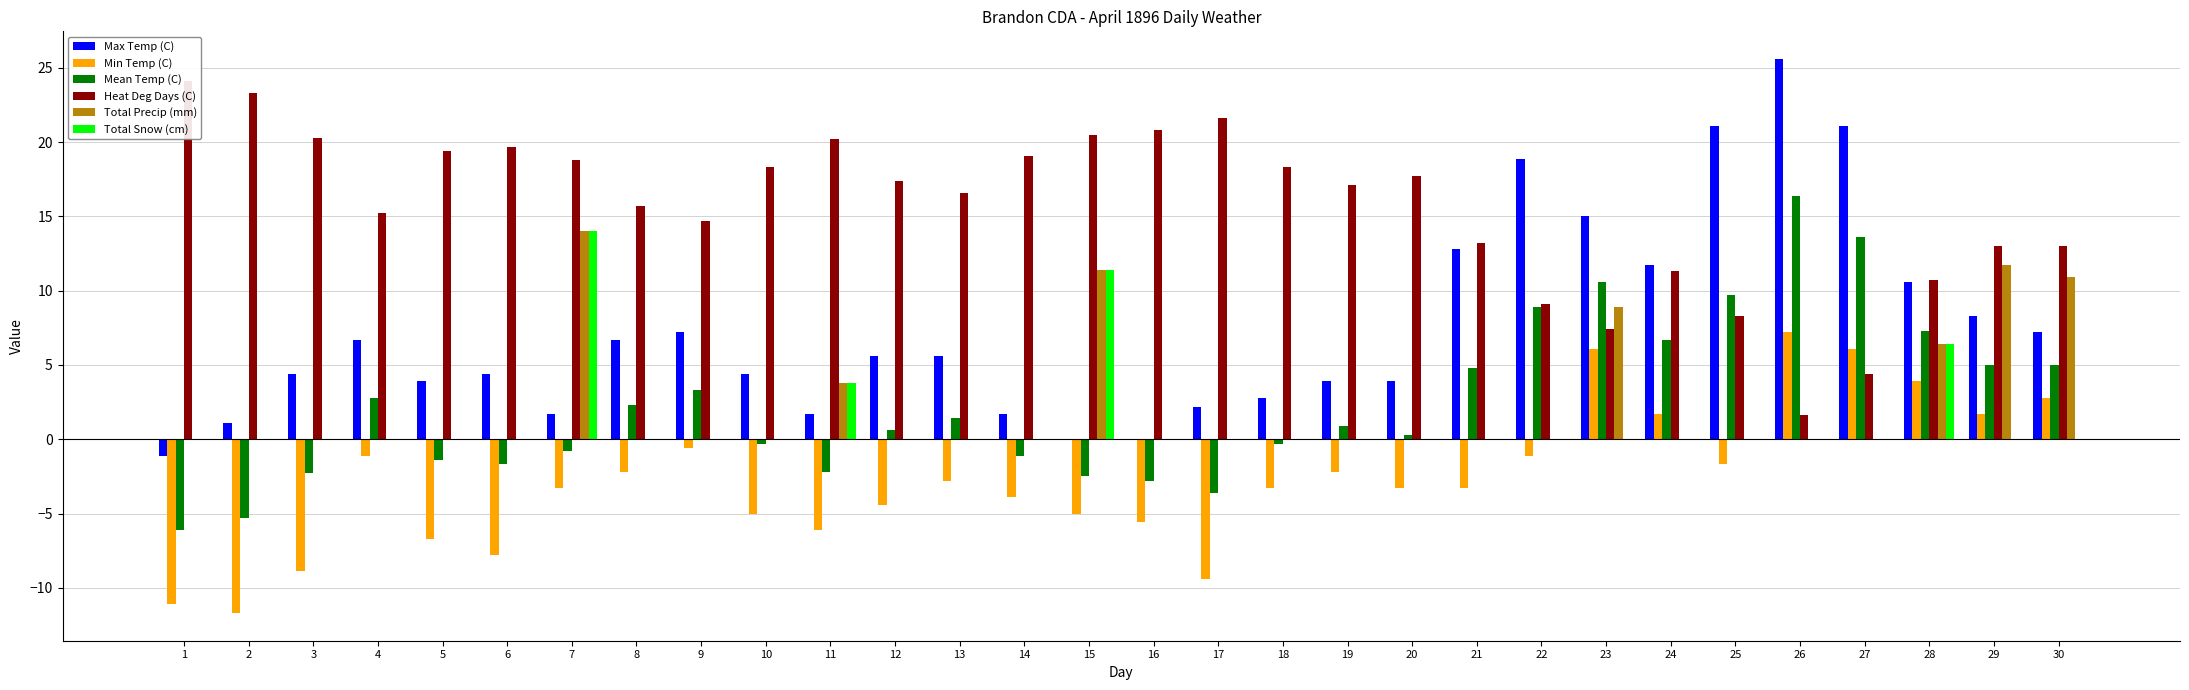

List the series in order of their peak value, highest first.

Max Temp (C), Heat Deg Days (C), Mean Temp (C), Total Precip (mm), Total Snow (cm), Min Temp (C)